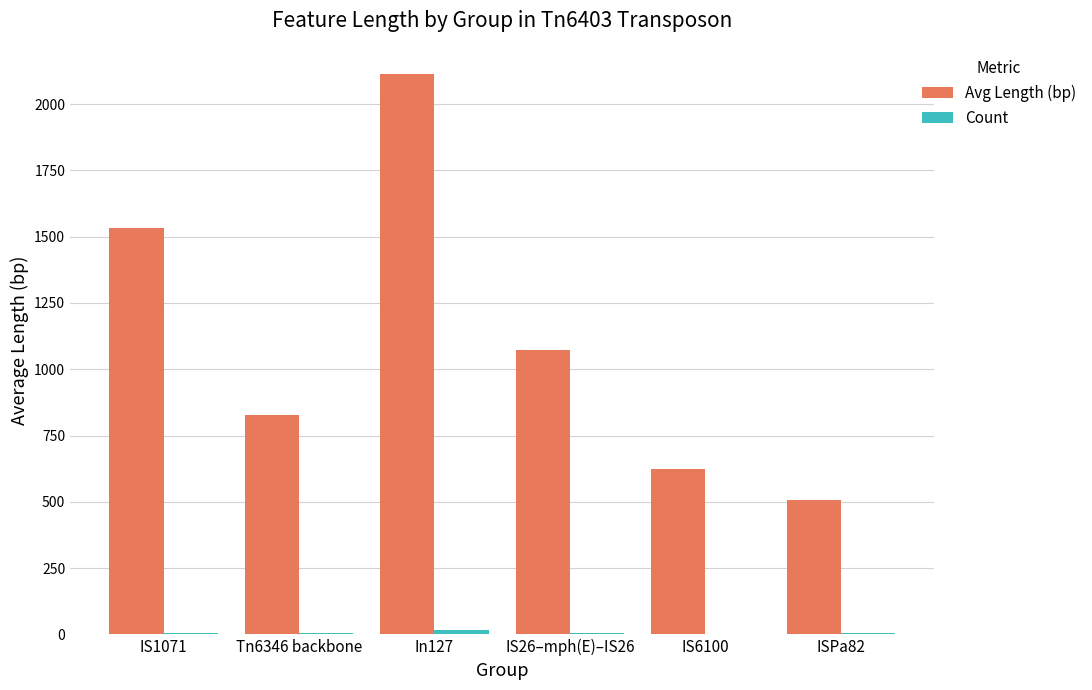

Which series has the largest total across all categories?

Avg Length (bp)